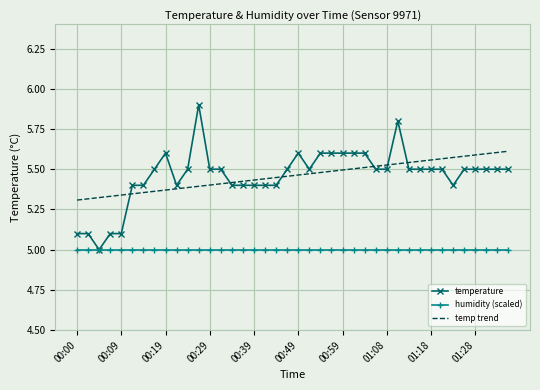

True or false: temperature has more than 0 interior local peaks.

True